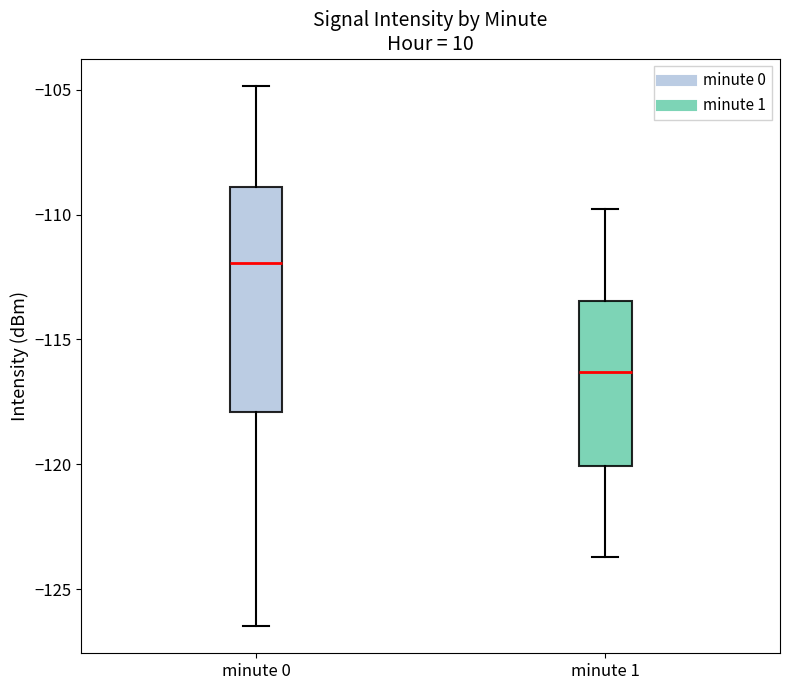

Reading left to right, read every box against the y-axis: the position of its median line, the range the box covers, and the ends of its whiskers. The values are not printed on the chart, so give them approximately, as read against the axis.

minute 0: median -112.0, box -118.0 to -109.0, whiskers -126.5 to -105.0
minute 1: median -116.5, box -120.0 to -113.5, whiskers -123.5 to -110.0